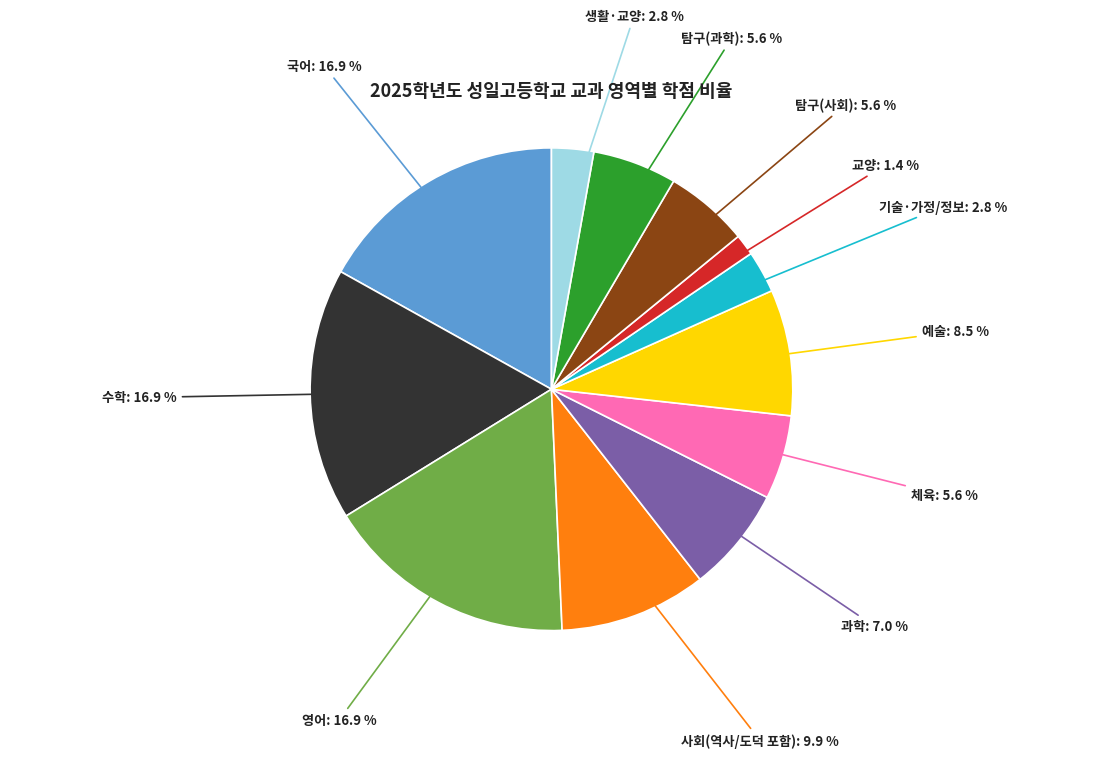

Is there a majority slice in this chart?

No